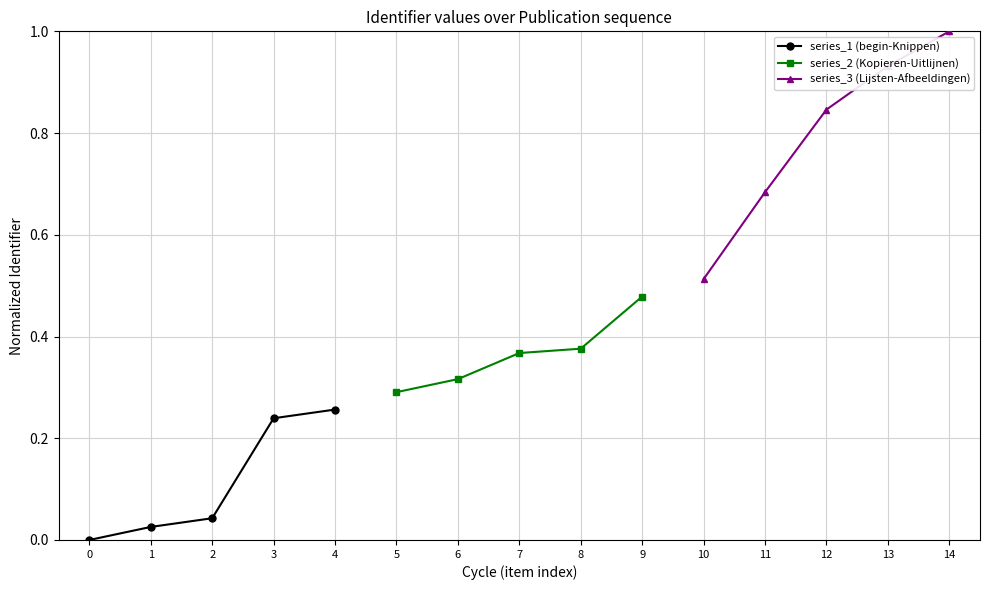

Rank the series by their average value, from lowest to highest.

series_1 (begin-Knippen), series_2 (Kopieren-Uitlijnen), series_3 (Lijsten-Afbeeldingen)